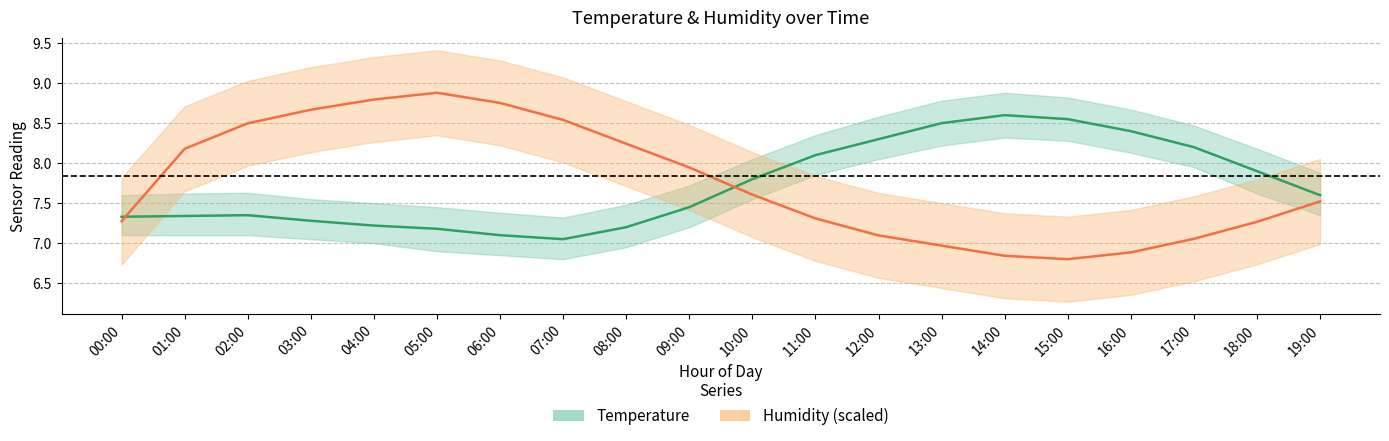

At which category does Humidity (scaled) reach its first local peak?

05:00